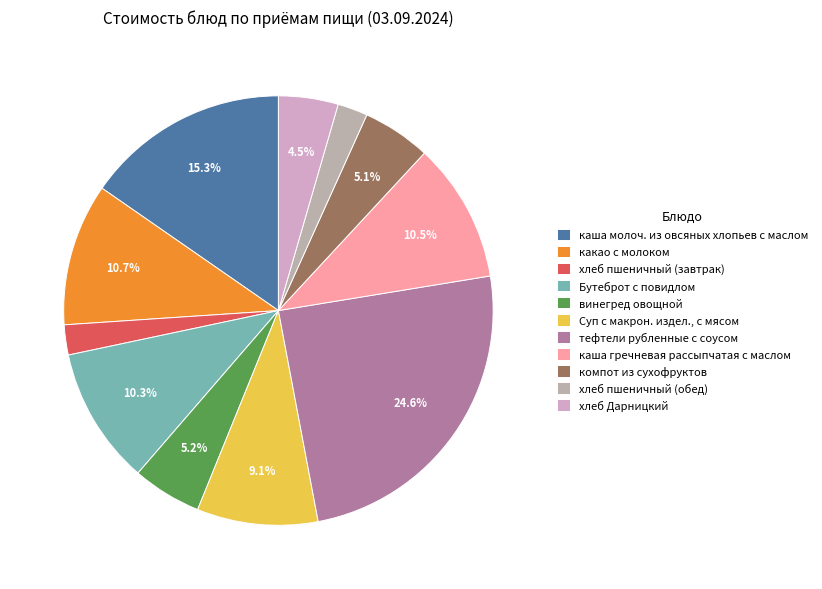

To the nearest percent, what is the difference between the largest and smallest slice percentages?

22%